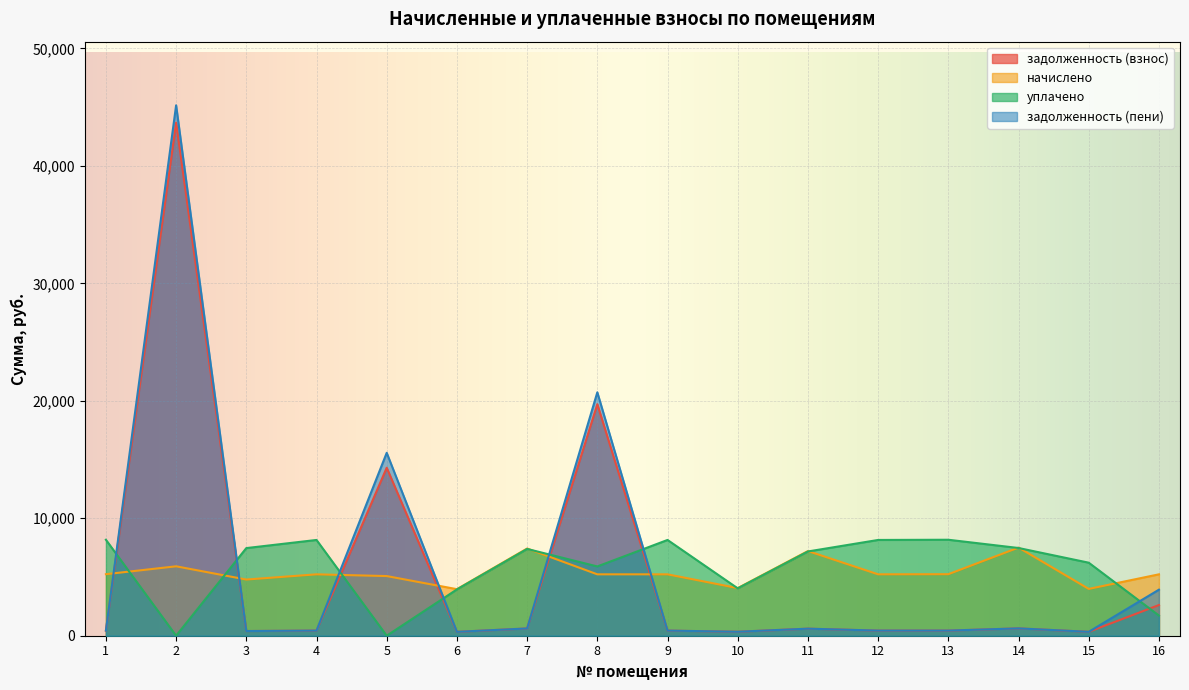

The value of задолженность (пени) at 6 is 330.2. True or false?

True